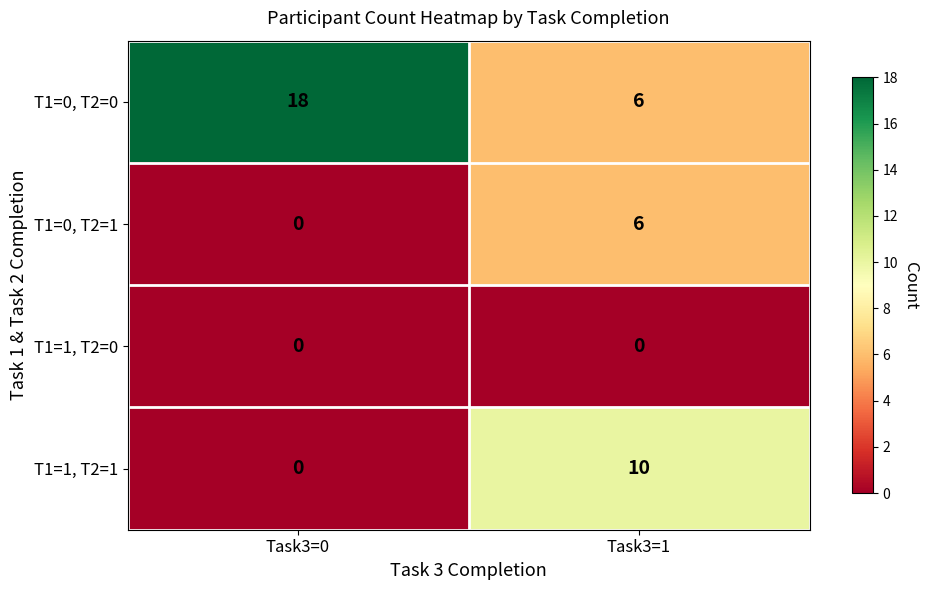

Which series has the largest range (max minus min)?

T1=0, T2=0